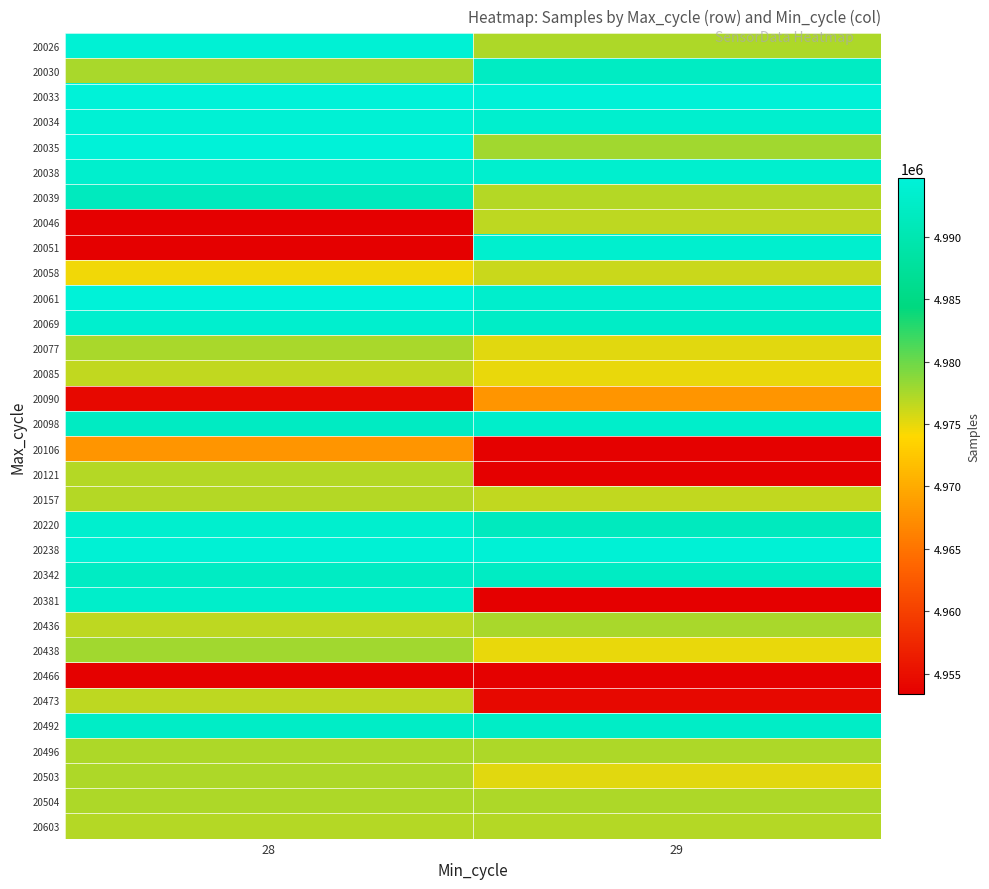

What is the difference between the highest and lowest values at 29?

41056